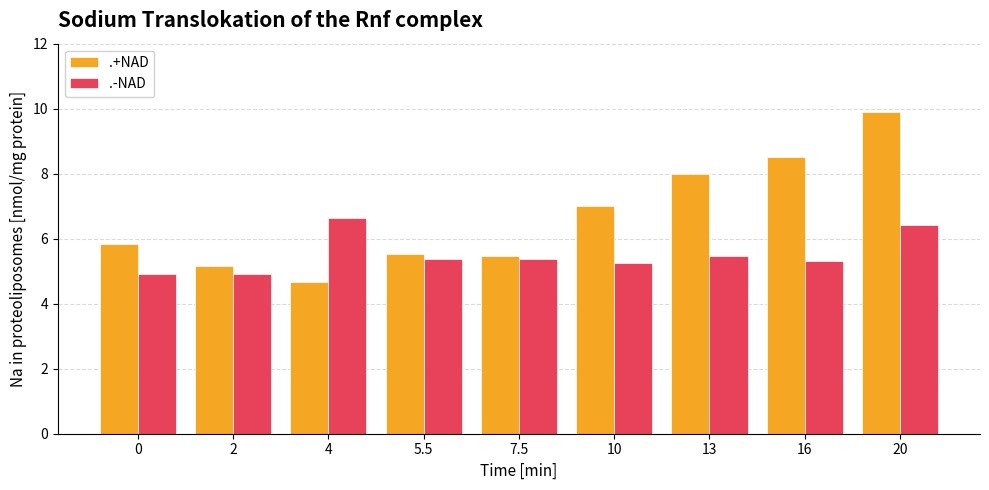

The .+NAD series shows 4.7 at 4. True or false?

True